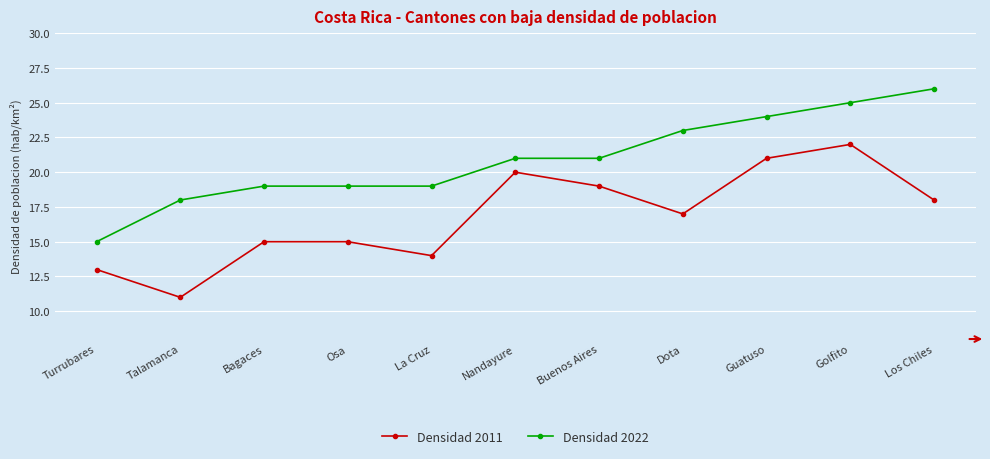

Reading left to right, what are all the values shown in this chart?

Densidad 2011: Turrubares=13	Talamanca=11	Bagaces=15	Osa=15	La Cruz=14	Nandayure=20	Buenos Aires=19	Dota=17	Guatuso=21	Golfito=22	Los Chiles=18
Densidad 2022: Turrubares=15	Talamanca=18	Bagaces=19	Osa=19	La Cruz=19	Nandayure=21	Buenos Aires=21	Dota=23	Guatuso=24	Golfito=25	Los Chiles=26